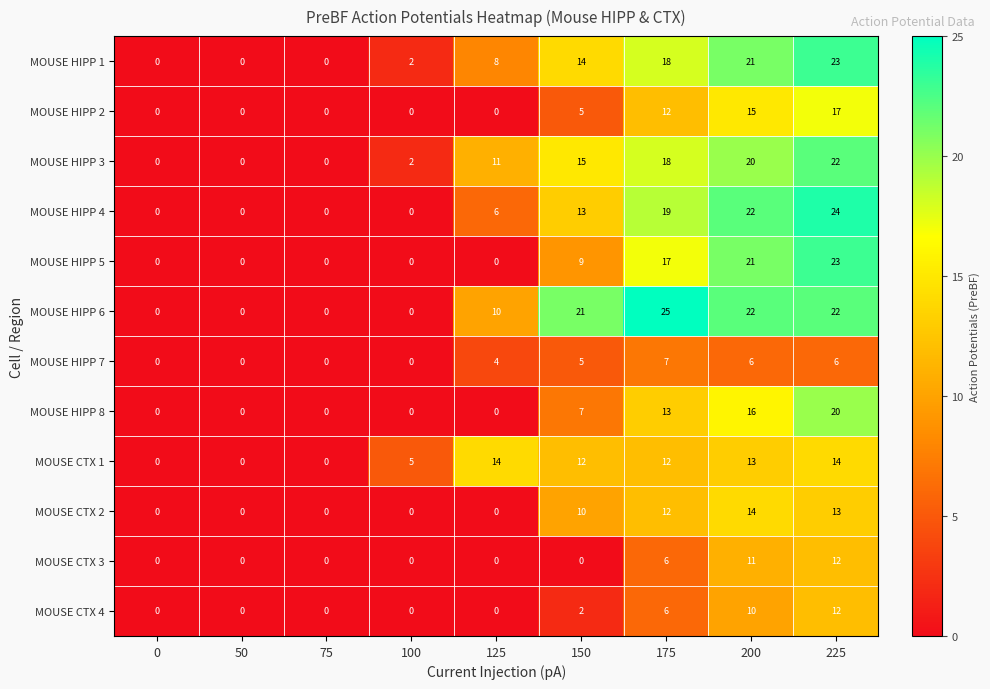

Is it true that MOUSE HIPP 1 equals -16 at 0?

False